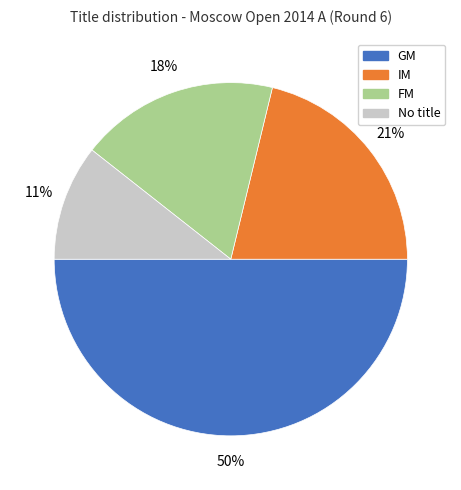

Approximately how many times larger is the value at No title compared to IM?

0.5